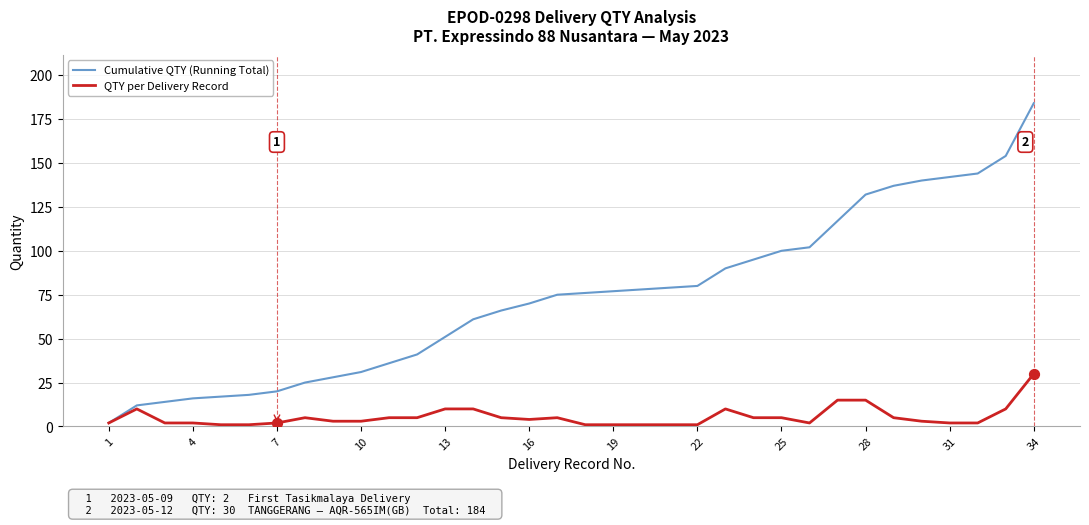

What are all the series names shown in the legend?

Cumulative QTY (Running Total), QTY per Delivery Record